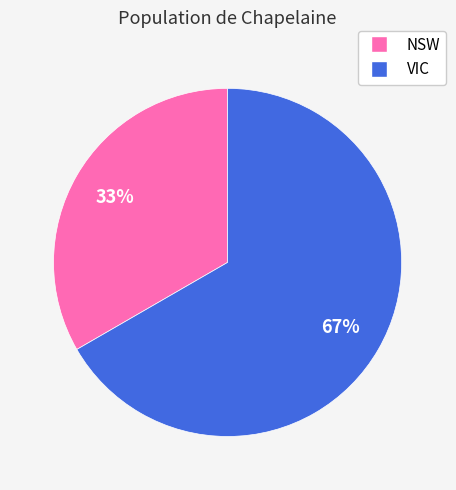

Which category has the biggest portion of the pie?

VIC